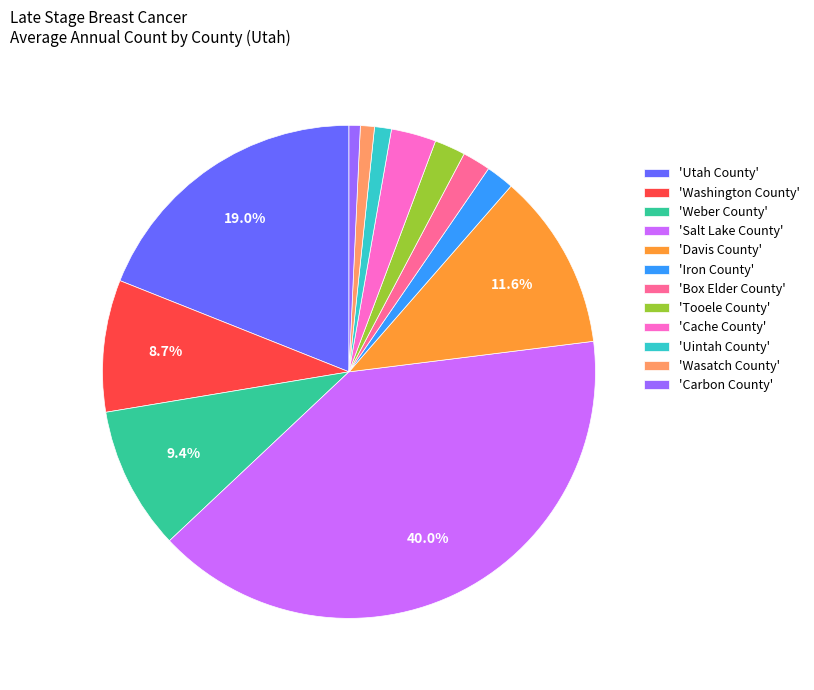

Does any single category account for the majority?

No